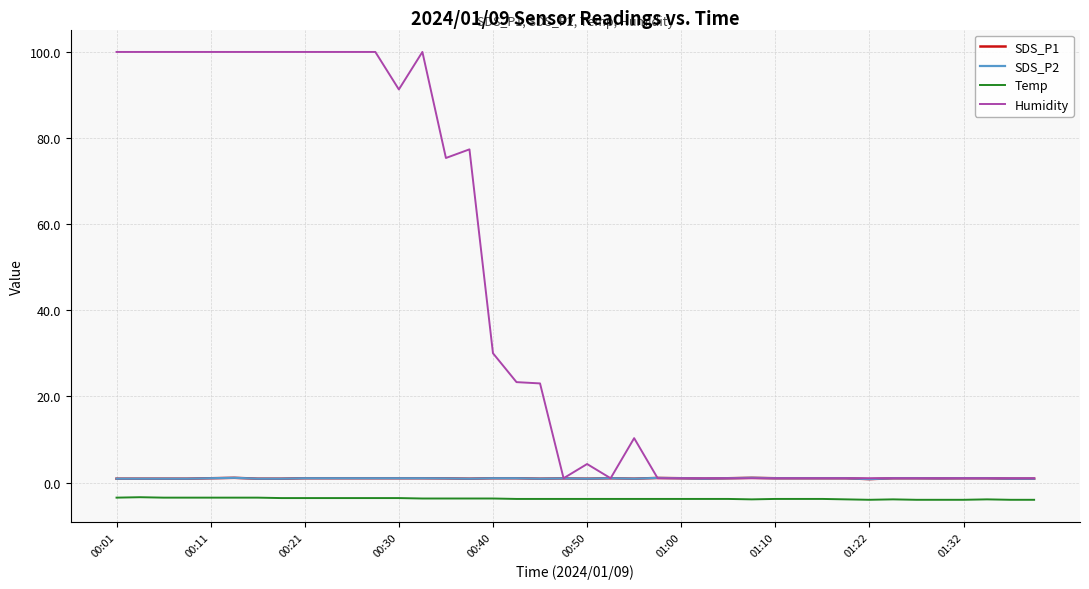

Does the chart have visible grid lines?

Yes